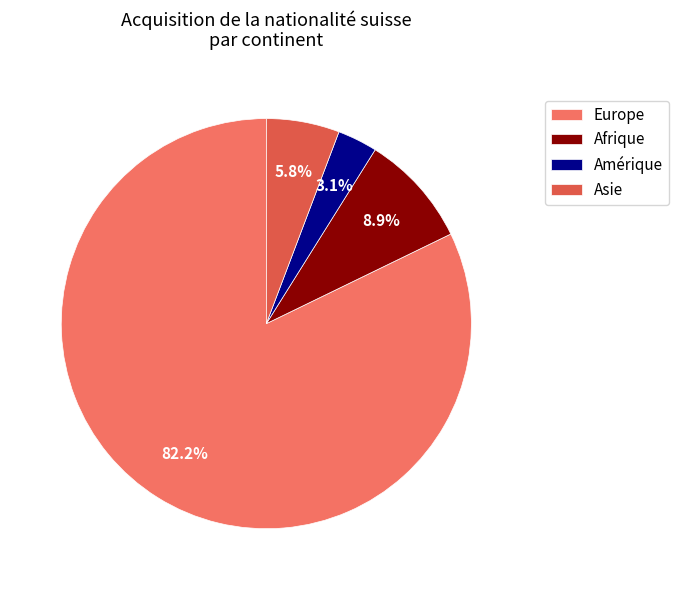

What percentage is NOT represented by Asie?

94.2%